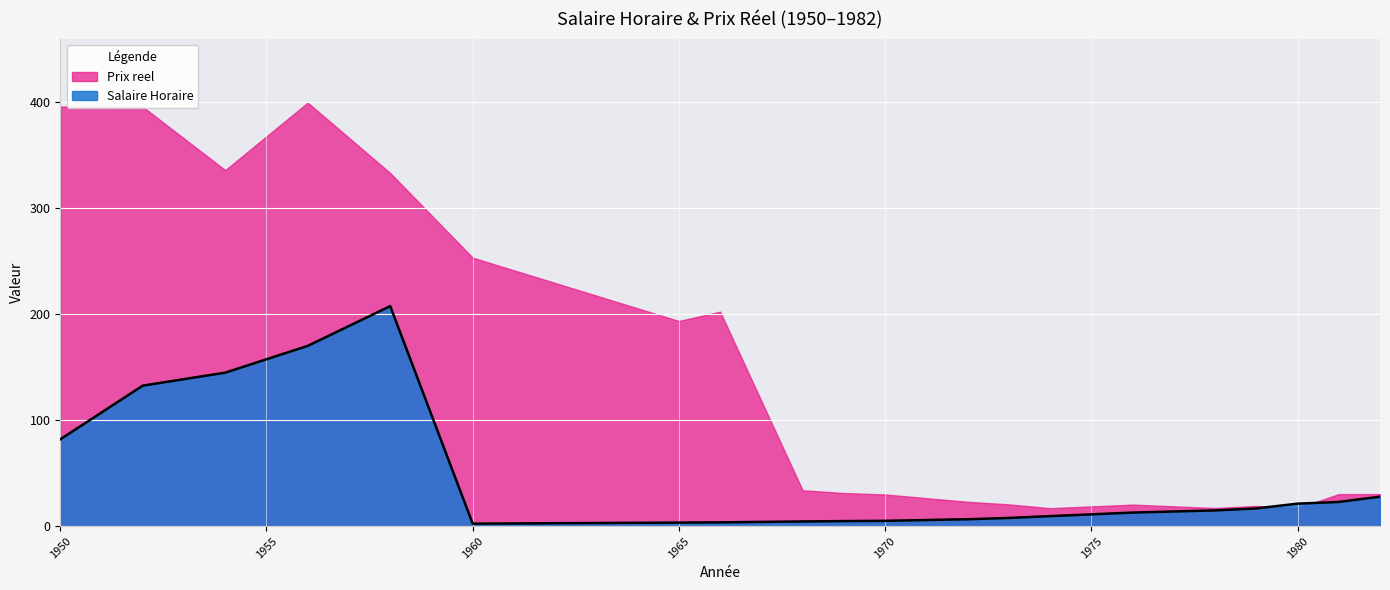

Count the number of data series in this chart.

2